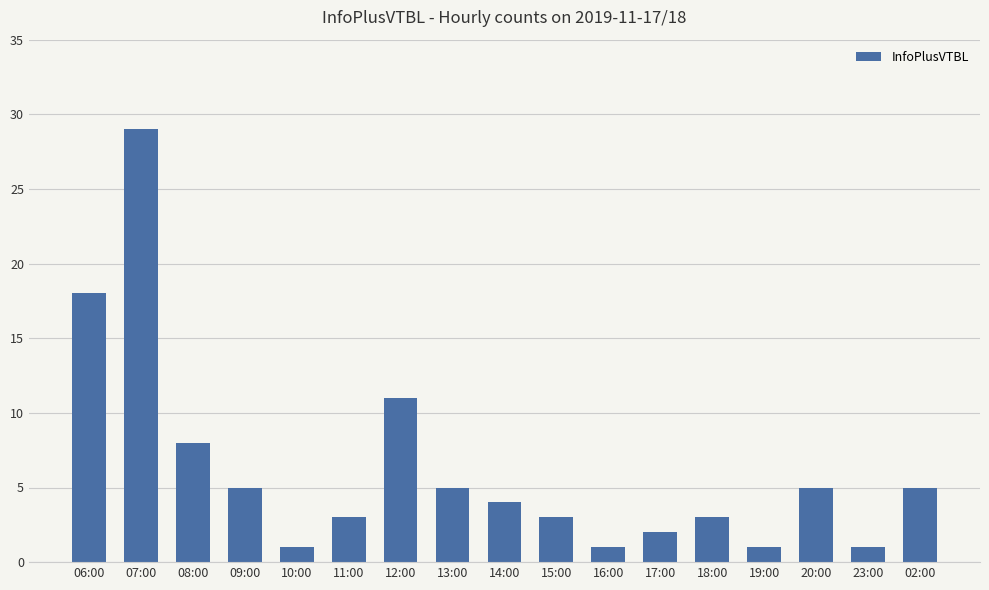

Reading left to right, list all the values displayed in this chart.

06:00=18	07:00=29	08:00=8	09:00=5	10:00=1	11:00=3	12:00=11	13:00=5	14:00=4	15:00=3	16:00=1	17:00=2	18:00=3	19:00=1	20:00=5	23:00=1	02:00=5